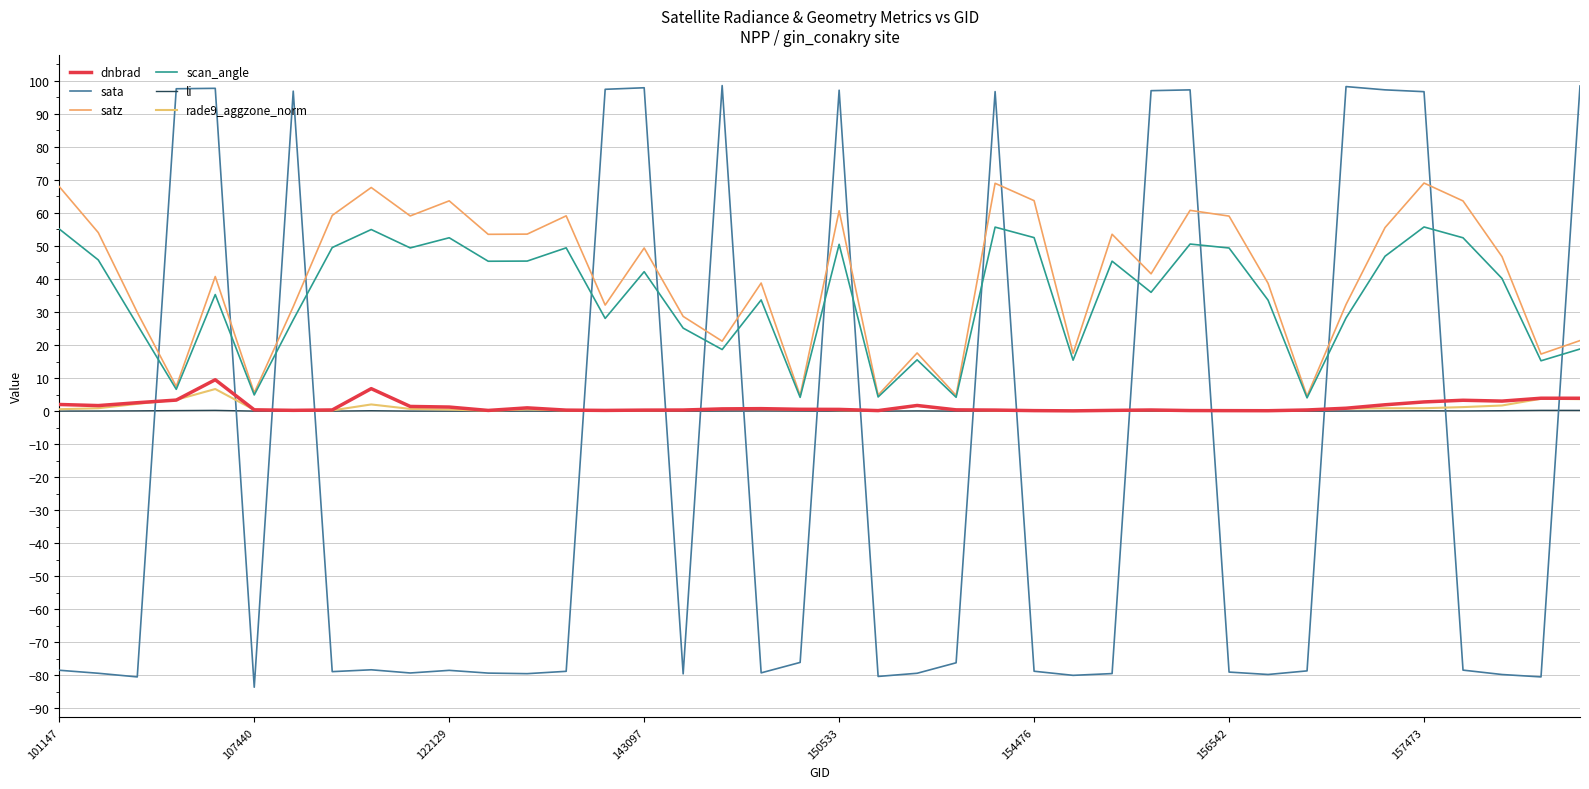

In satz, how many points are higher than both neighbors (excluding endpoints)?

12